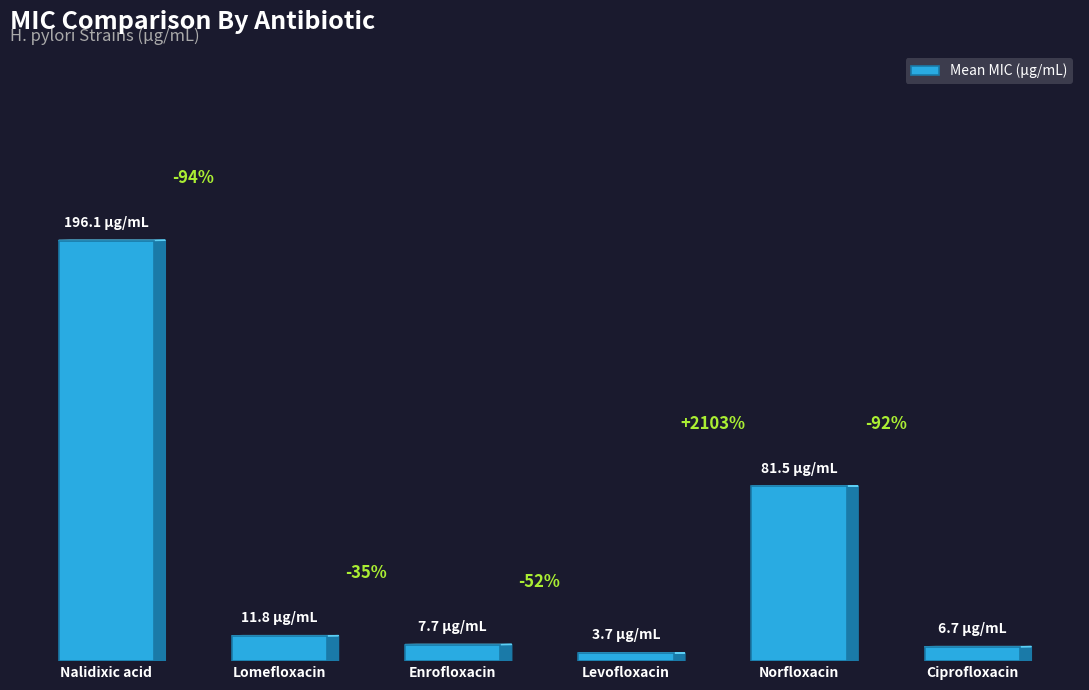

Does the chart contain any negative values?

No